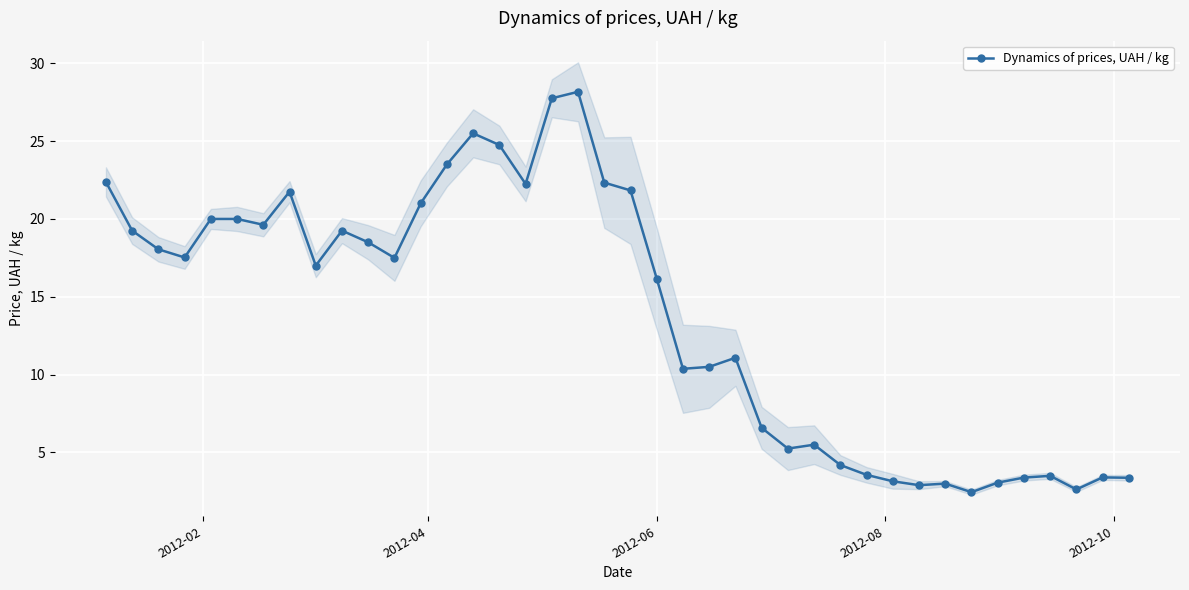

What is the minimum value for Dynamics of prices, UAH / kg?

2.5